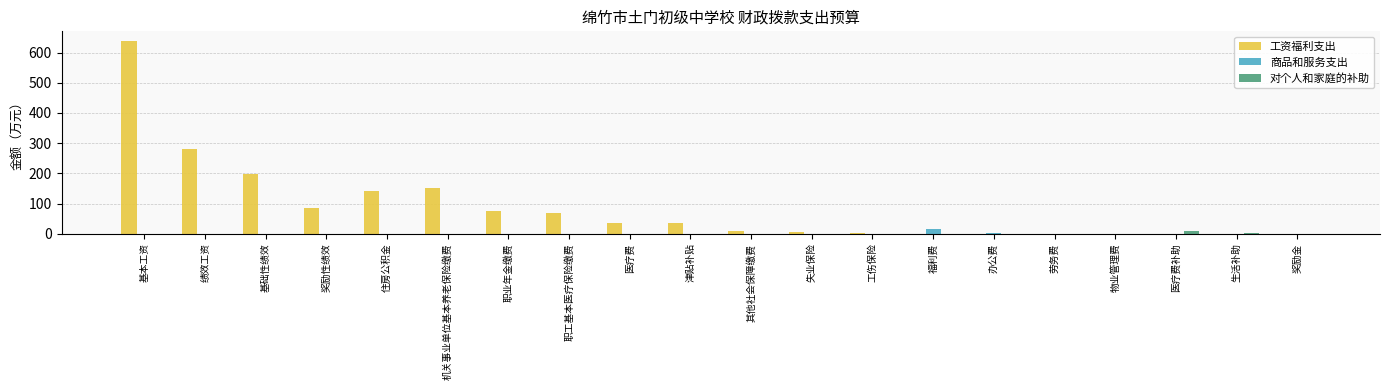

Is it true that 工资福利支出 equals 35.1 at 医疗费?

True